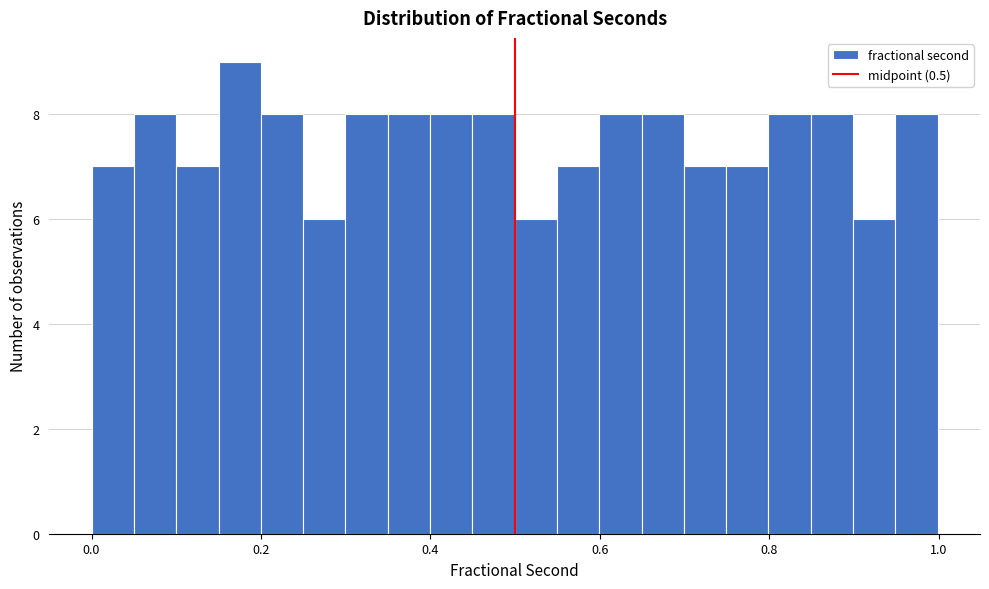

Around what value on the x-axis is the tallest bar? Give the approximate position of its centre, as read against the axis.

0.18